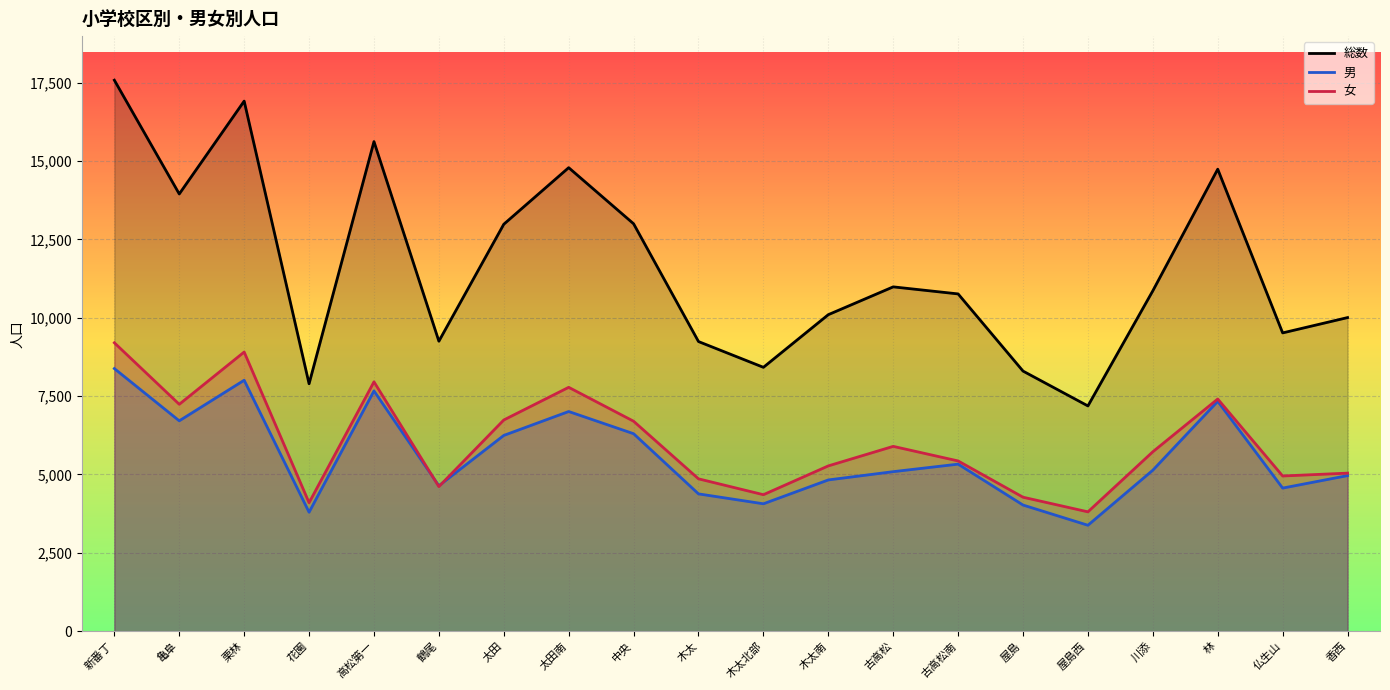

At how many categories does at least one series exceed 3568?

20